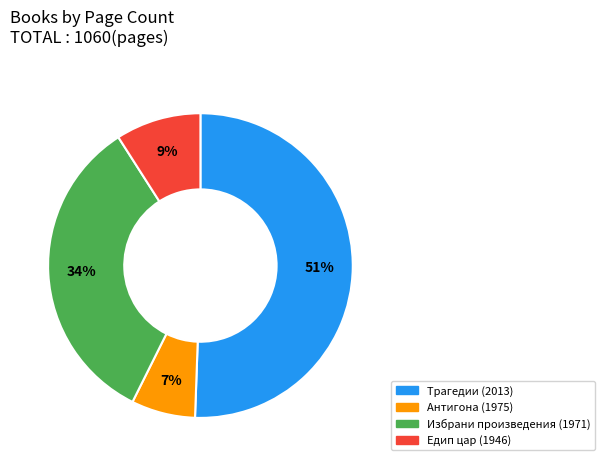

To the nearest percent, what is the difference between the largest and smallest slice percentages?

44%